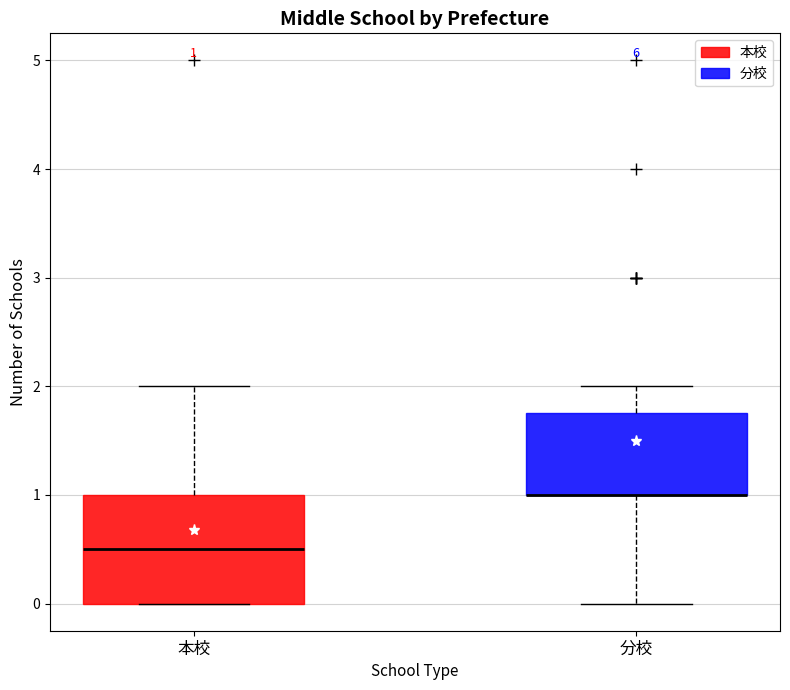

Comparing the boxes themselves (not the whiskers), which one is the tallest?

本校